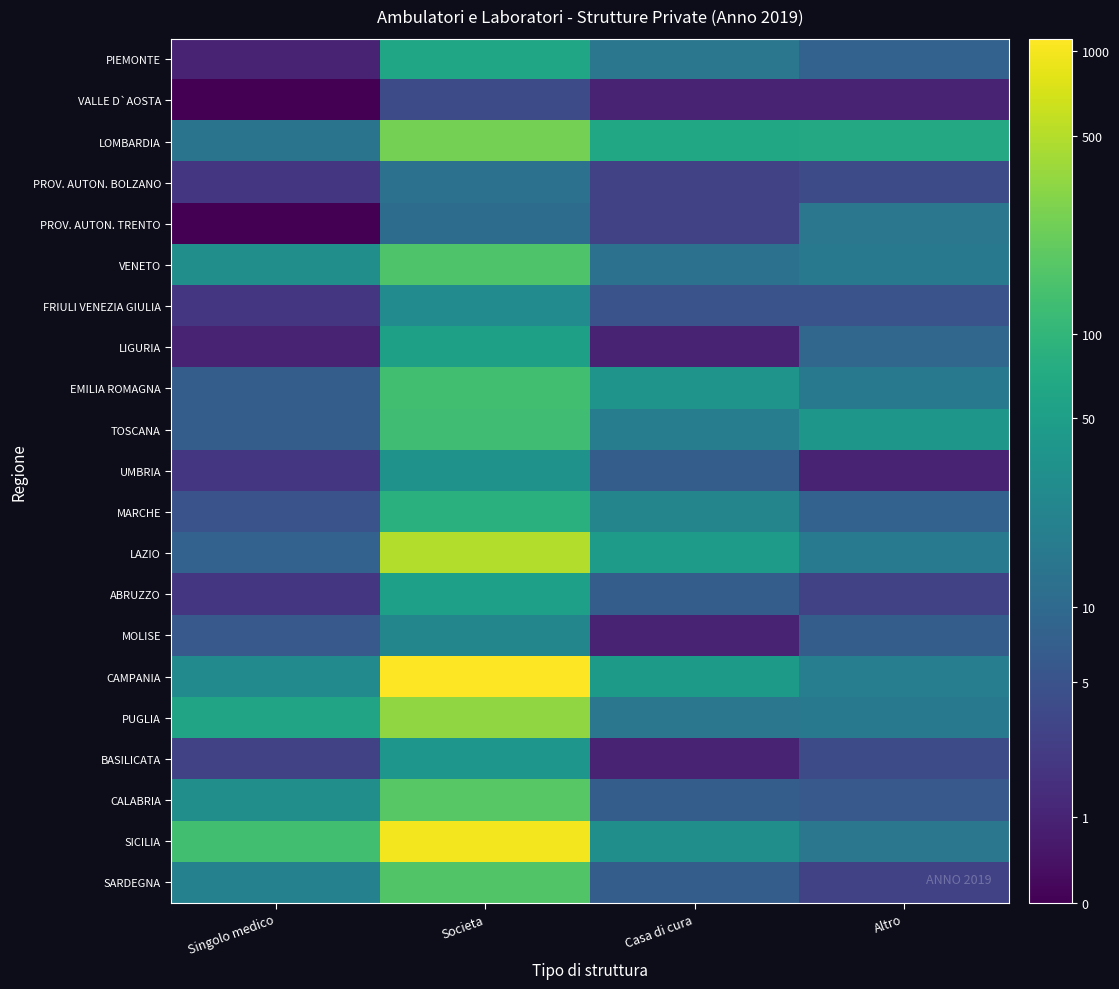

Which series has the largest total across all categories?

SICILIA